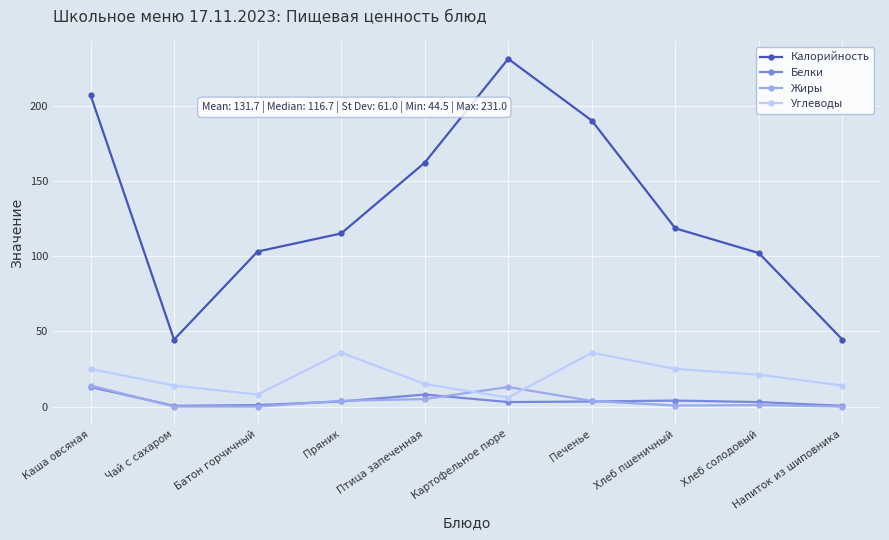

What are all the series names shown in the legend?

Калорийность, Белки, Жиры, Углеводы